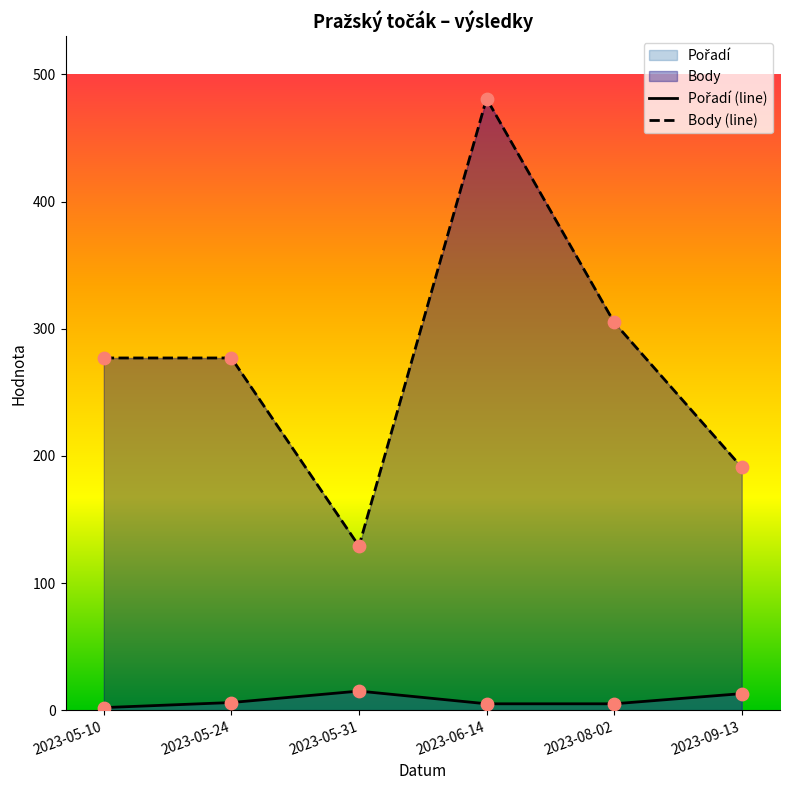

At which category is the sum across all series the highest?

2023-06-14